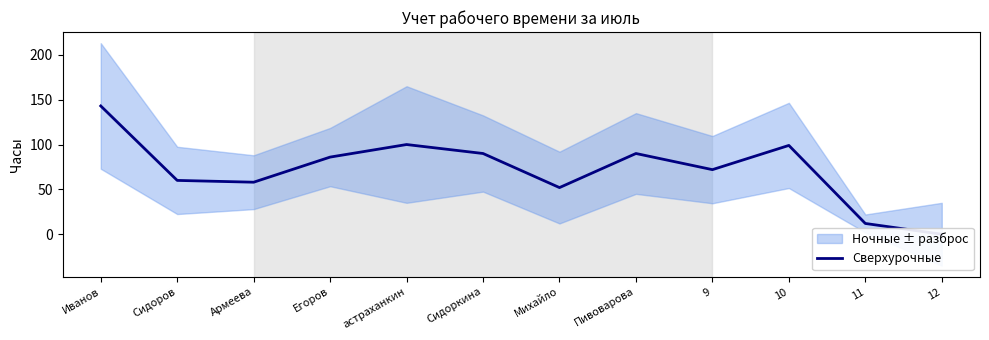

Reading left to right, extract all data points from this chart.

Иванов=143	Сидоров=60	Армеева=58	Егоров=86	астраханкин=100	Сидоркина=90	Михайло=52	Пивоварова=90	9=72	10=99	11=12	12=0